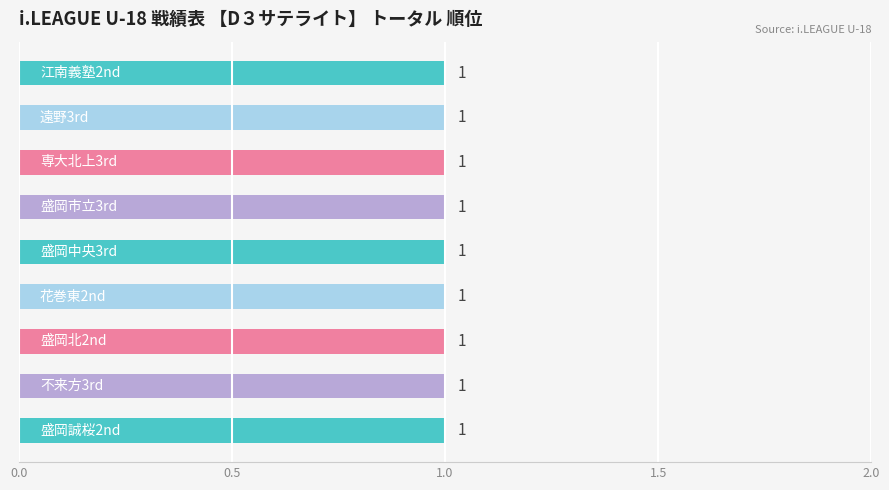

Is the value of 失点 at 不来方3rd greater than the value of 順位 at 盛岡誠桜2nd?

No